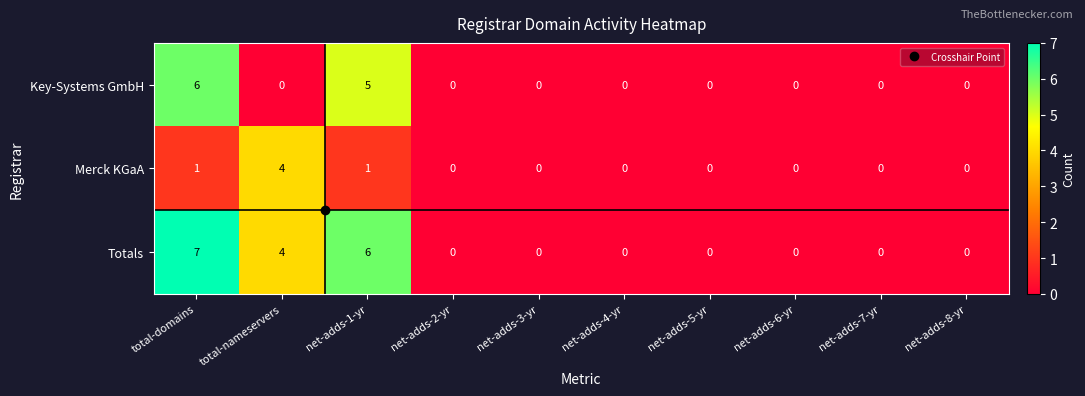

True or false: Key-Systems GmbH has a value of 0 at net-adds-5-yr.

True